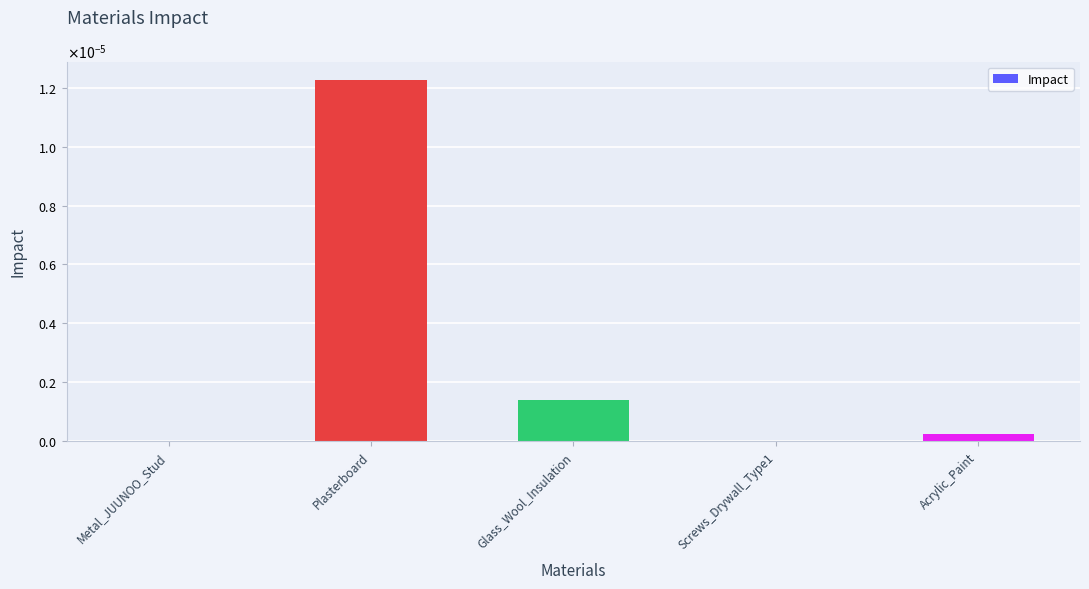

Rank the categories by value from highest to lowest.

Plasterboard, Glass_Wool_Insulation, Acrylic_Paint, Metal_JUUNOO_Stud, Screws_Drywall_Type1